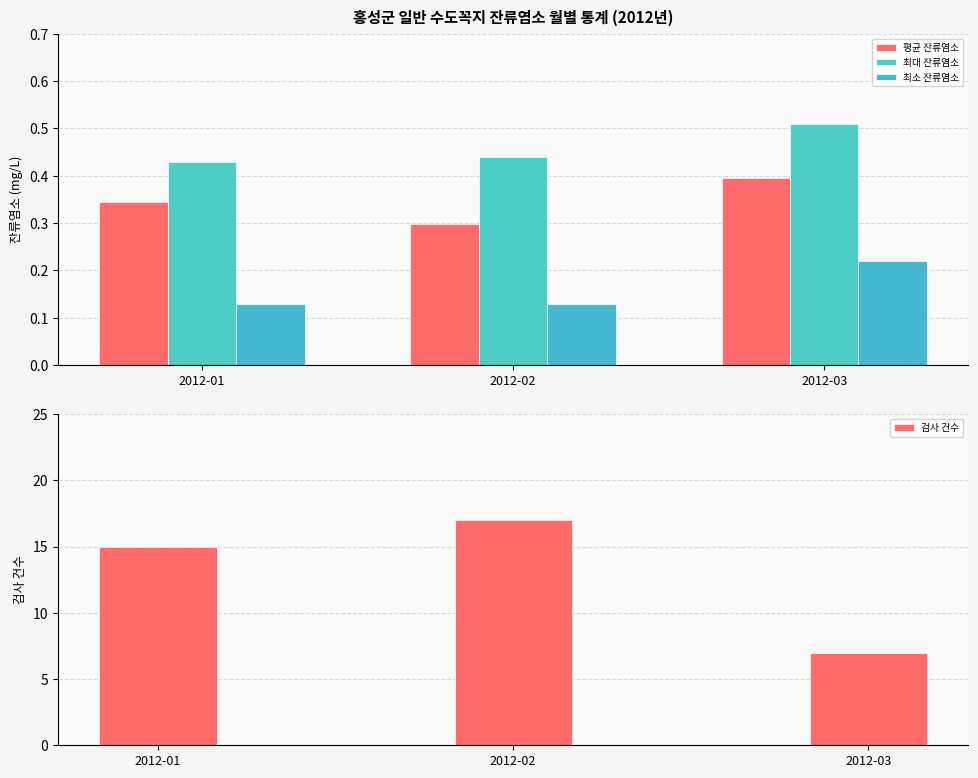

Which series has the widest spread of values?

검사 건수